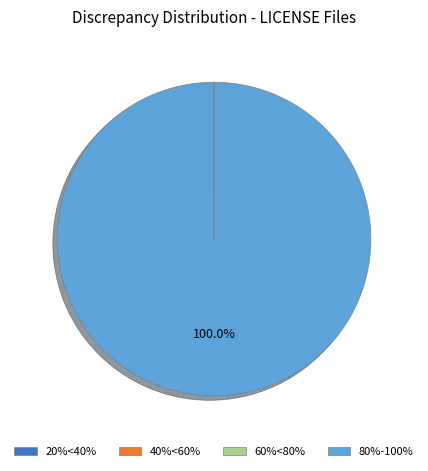

Is there a majority slice in this chart?

Yes